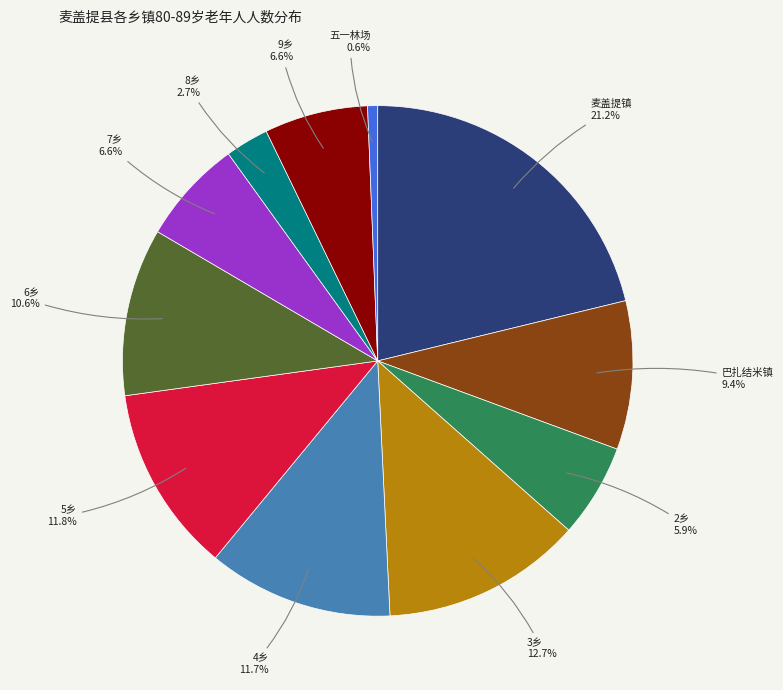

Is there a majority slice in this chart?

No